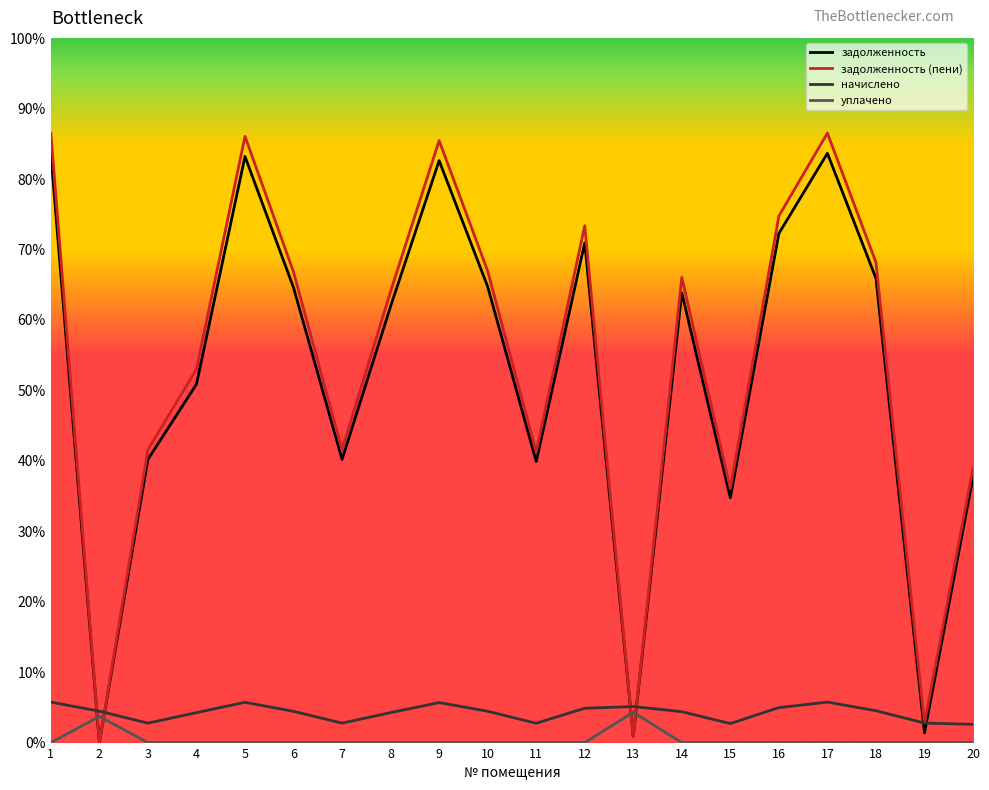

True or false: задолженность (пени) and начислено intersect in this chart.

True